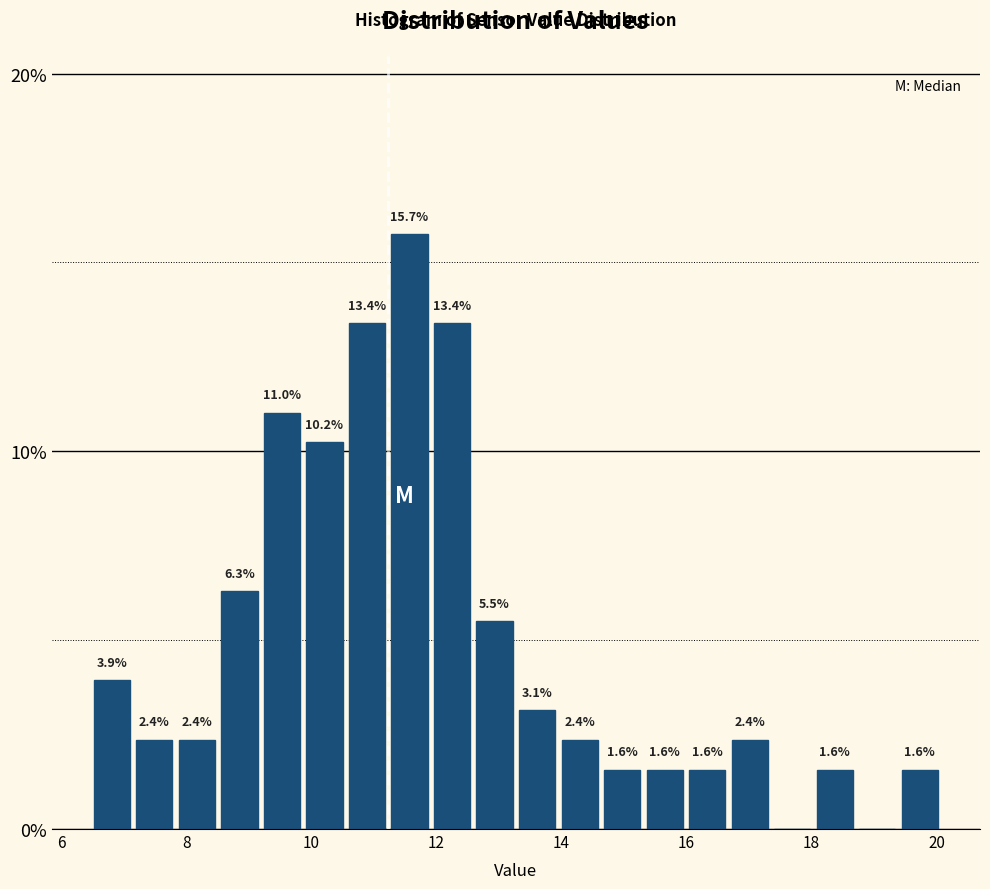

Read against the x-axis, roughly where is the centre of the tallest bar?

11.6